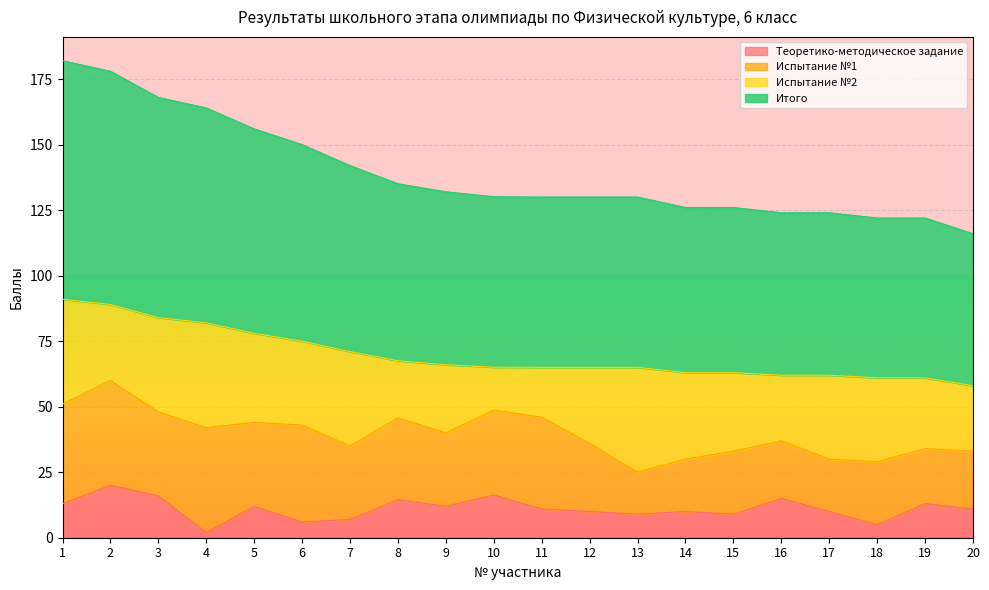

What is the difference between the Итого values at 7 and 10?

5.9